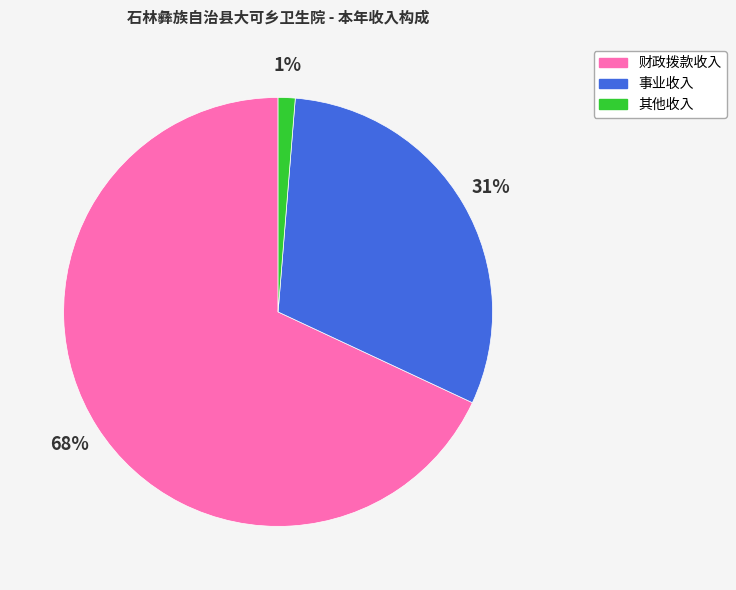

To the nearest percent, what is the difference between the 财政拨款收入 and 事业收入 slice percentages?

37%